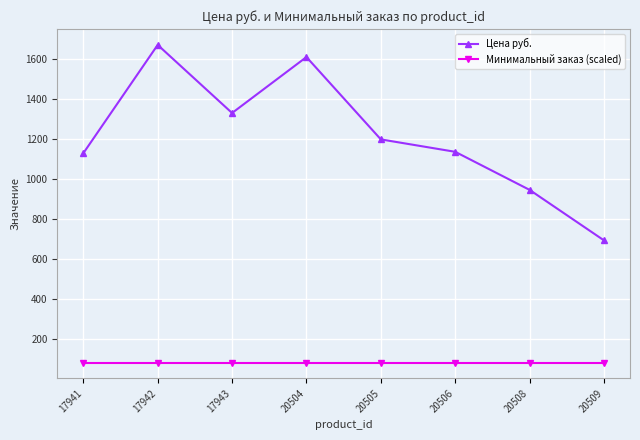

What is the value of the Цена руб. point at the 7th from the left?

945.0